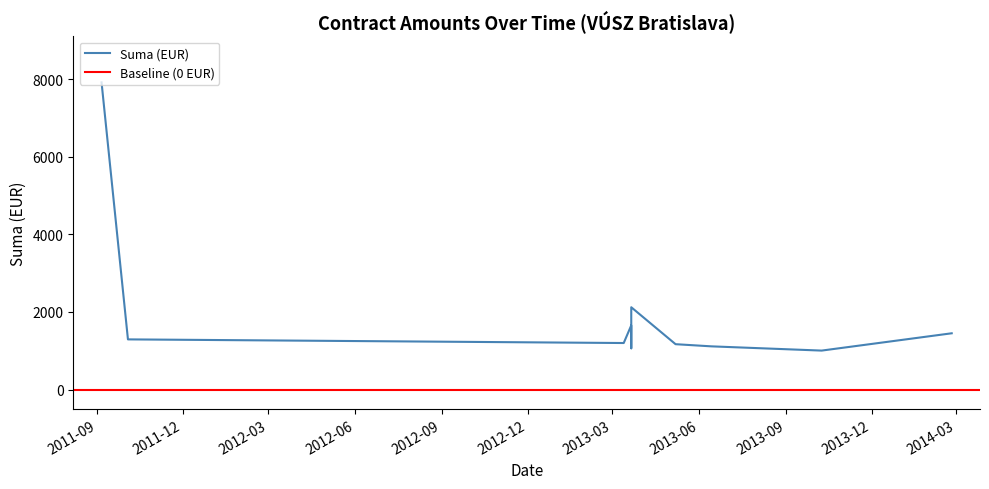

Which category has the lowest value across all series?

2013-10-09